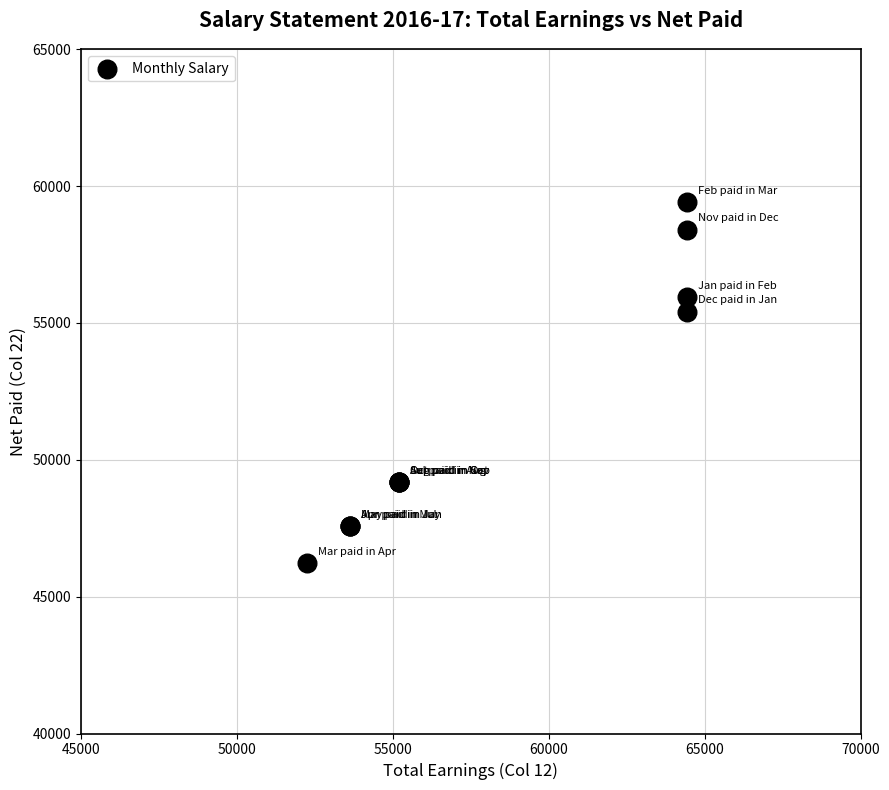

What Y value in the scatter plot is closest to 52815?

55406